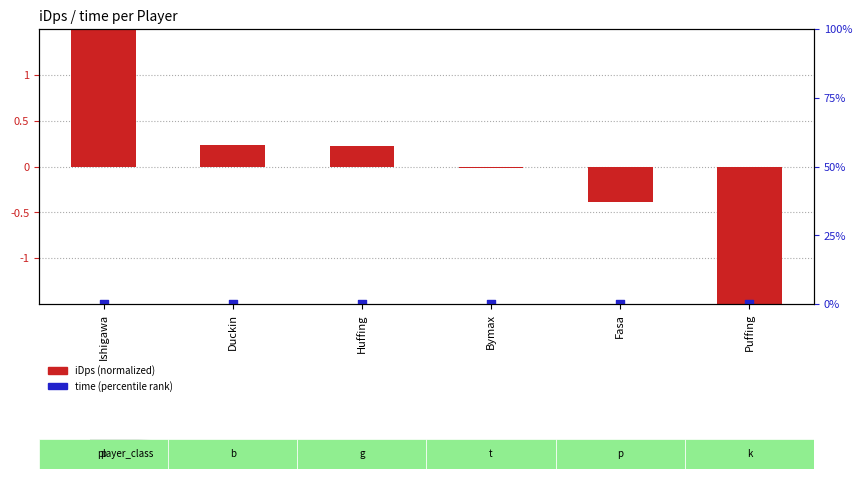

Which series reaches the minimum Y coordinate?

iDps (normalized)